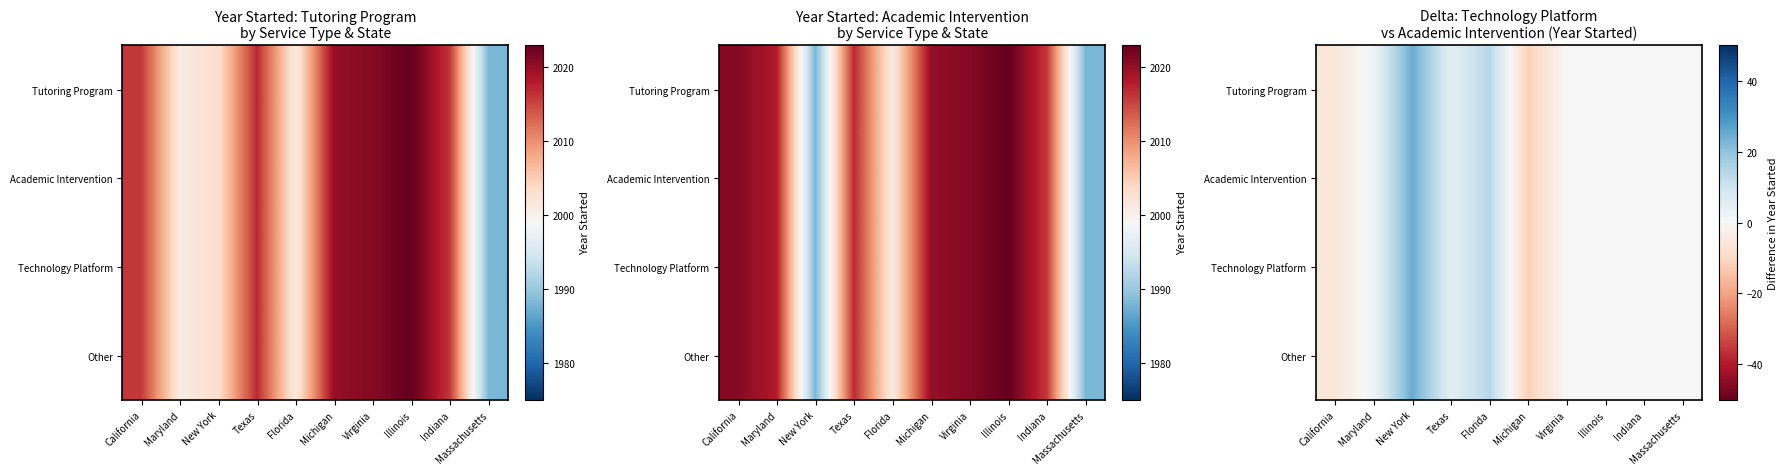

Rank the series by their maximum value, from highest to lowest.

Tutoring Program, Academic Intervention, Technology Platform, Other